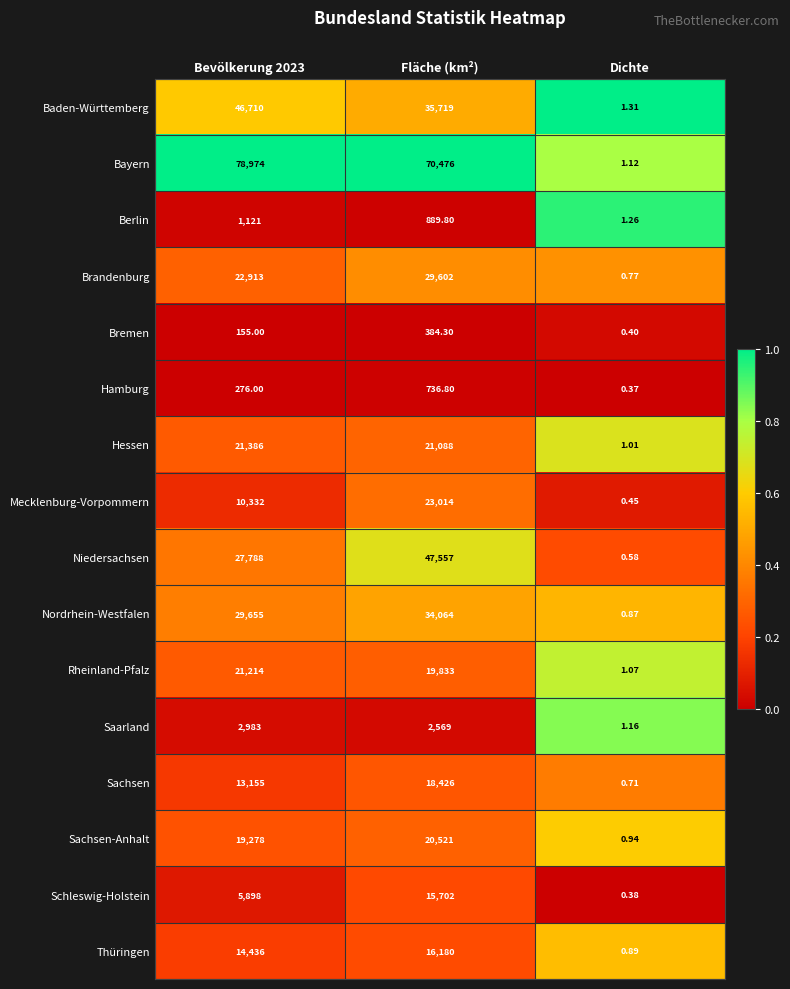

At Dichte, list the series in order from smallest to largest.

Hamburg, Schleswig-Holstein, Bremen, Mecklenburg-Vorpommern, Niedersachsen, Sachsen, Brandenburg, Nordrhein-Westfalen, Thüringen, Sachsen-Anhalt, Hessen, Rheinland-Pfalz, Bayern, Saarland, Berlin, Baden-Württemberg